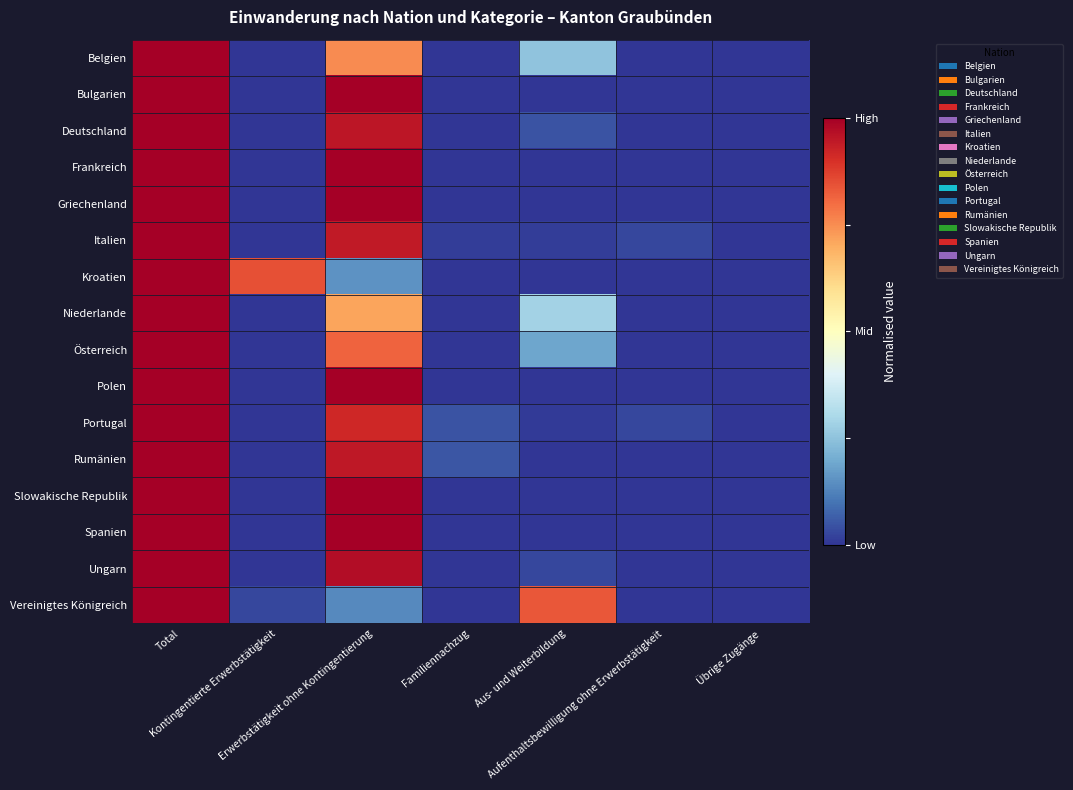

Reading right to left, extract all data points from this chart.

Belgien: Übrige Zugänge=-1.0	Aufenthaltsbewilligung ohne Erwerbstätigkeit=-1.0	Aus- und Weiterbildung=-0.5	Familiennachzug=-1.0	Erwerbstätigkeit ohne Kontingentierung=0.5	Kontingentierte Erwerbstätigkeit=-1.0	Total=1.0
Bulgarien: Übrige Zugänge=-1.0	Aufenthaltsbewilligung ohne Erwerbstätigkeit=-1.0	Aus- und Weiterbildung=-1.0	Familiennachzug=-1.0	Erwerbstätigkeit ohne Kontingentierung=1.0	Kontingentierte Erwerbstätigkeit=-1.0	Total=1.0
Deutschland: Übrige Zugänge=-1.0	Aufenthaltsbewilligung ohne Erwerbstätigkeit=-1.0	Aus- und Weiterbildung=-0.9	Familiennachzug=-1.0	Erwerbstätigkeit ohne Kontingentierung=0.9	Kontingentierte Erwerbstätigkeit=-1.0	Total=1.0
Frankreich: Übrige Zugänge=-1.0	Aufenthaltsbewilligung ohne Erwerbstätigkeit=-1.0	Aus- und Weiterbildung=-1.0	Familiennachzug=-1.0	Erwerbstätigkeit ohne Kontingentierung=1.0	Kontingentierte Erwerbstätigkeit=-1.0	Total=1.0
Griechenland: Übrige Zugänge=-1.0	Aufenthaltsbewilligung ohne Erwerbstätigkeit=-1.0	Aus- und Weiterbildung=-1.0	Familiennachzug=-1.0	Erwerbstätigkeit ohne Kontingentierung=1.0	Kontingentierte Erwerbstätigkeit=-1.0	Total=1.0
Italien: Übrige Zugänge=-1.0	Aufenthaltsbewilligung ohne Erwerbstätigkeit=-0.9	Aus- und Weiterbildung=-1.0	Familiennachzug=-1.0	Erwerbstätigkeit ohne Kontingentierung=0.9	Kontingentierte Erwerbstätigkeit=-1.0	Total=1.0
Kroatien: Übrige Zugänge=-1.0	Aufenthaltsbewilligung ohne Erwerbstätigkeit=-1.0	Aus- und Weiterbildung=-1.0	Familiennachzug=-1.0	Erwerbstätigkeit ohne Kontingentierung=-0.7	Kontingentierte Erwerbstätigkeit=0.7	Total=1.0
Niederlande: Übrige Zugänge=-1.0	Aufenthaltsbewilligung ohne Erwerbstätigkeit=-1.0	Aus- und Weiterbildung=-0.4	Familiennachzug=-1.0	Erwerbstätigkeit ohne Kontingentierung=0.4	Kontingentierte Erwerbstätigkeit=-1.0	Total=1.0
Österreich: Übrige Zugänge=-1.0	Aufenthaltsbewilligung ohne Erwerbstätigkeit=-1.0	Aus- und Weiterbildung=-0.6	Familiennachzug=-1.0	Erwerbstätigkeit ohne Kontingentierung=0.6	Kontingentierte Erwerbstätigkeit=-1.0	Total=1.0
Polen: Übrige Zugänge=-1.0	Aufenthaltsbewilligung ohne Erwerbstätigkeit=-1.0	Aus- und Weiterbildung=-1.0	Familiennachzug=-1.0	Erwerbstätigkeit ohne Kontingentierung=1.0	Kontingentierte Erwerbstätigkeit=-1.0	Total=1.0
Portugal: Übrige Zugänge=-1.0	Aufenthaltsbewilligung ohne Erwerbstätigkeit=-0.9	Aus- und Weiterbildung=-1.0	Familiennachzug=-0.9	Erwerbstätigkeit ohne Kontingentierung=0.8	Kontingentierte Erwerbstätigkeit=-1.0	Total=1.0
Rumänien: Übrige Zugänge=-1.0	Aufenthaltsbewilligung ohne Erwerbstätigkeit=-1.0	Aus- und Weiterbildung=-1.0	Familiennachzug=-0.9	Erwerbstätigkeit ohne Kontingentierung=0.9	Kontingentierte Erwerbstätigkeit=-1.0	Total=1.0
Slowakische Republik: Übrige Zugänge=-1.0	Aufenthaltsbewilligung ohne Erwerbstätigkeit=-1.0	Aus- und Weiterbildung=-1.0	Familiennachzug=-1.0	Erwerbstätigkeit ohne Kontingentierung=1.0	Kontingentierte Erwerbstätigkeit=-1.0	Total=1.0
Spanien: Übrige Zugänge=-1.0	Aufenthaltsbewilligung ohne Erwerbstätigkeit=-1.0	Aus- und Weiterbildung=-1.0	Familiennachzug=-1.0	Erwerbstätigkeit ohne Kontingentierung=1.0	Kontingentierte Erwerbstätigkeit=-1.0	Total=1.0
Ungarn: Übrige Zugänge=-1.0	Aufenthaltsbewilligung ohne Erwerbstätigkeit=-1.0	Aus- und Weiterbildung=-0.9	Familiennachzug=-1.0	Erwerbstätigkeit ohne Kontingentierung=0.9	Kontingentierte Erwerbstätigkeit=-1.0	Total=1.0
Vereinigtes Königreich: Übrige Zugänge=-1.0	Aufenthaltsbewilligung ohne Erwerbstätigkeit=-1.0	Aus- und Weiterbildung=0.7	Familiennachzug=-1.0	Erwerbstätigkeit ohne Kontingentierung=-0.7	Kontingentierte Erwerbstätigkeit=-0.9	Total=1.0